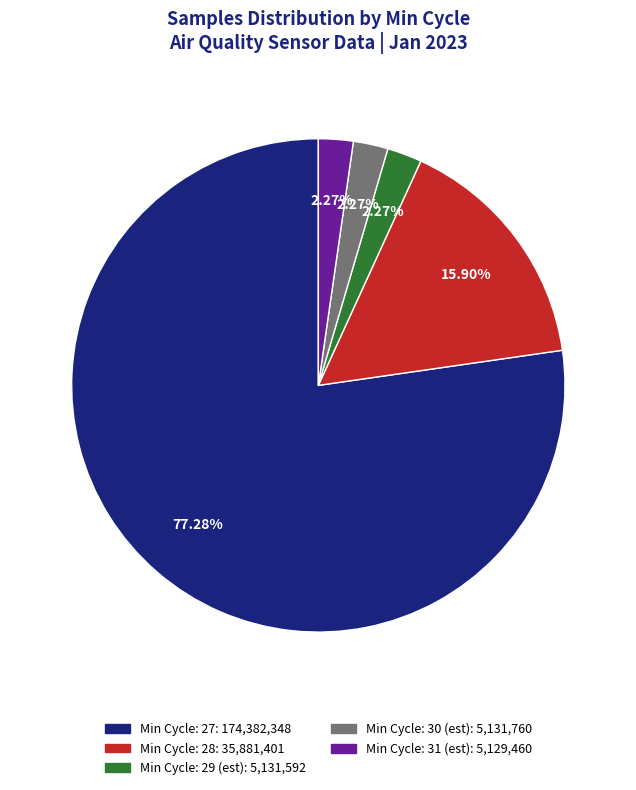

Does any single category account for the majority?

Yes